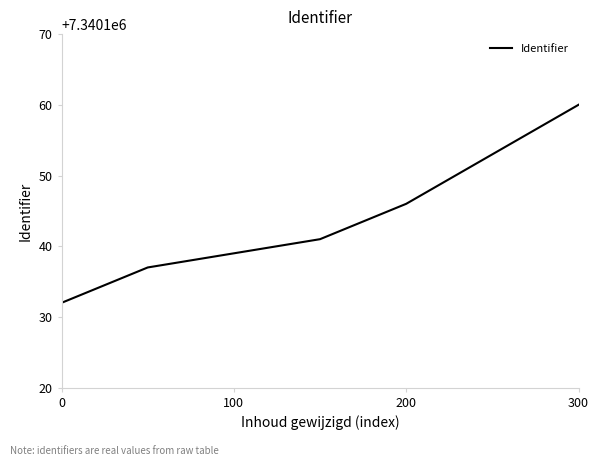

What is the smallest value displayed?

7340132